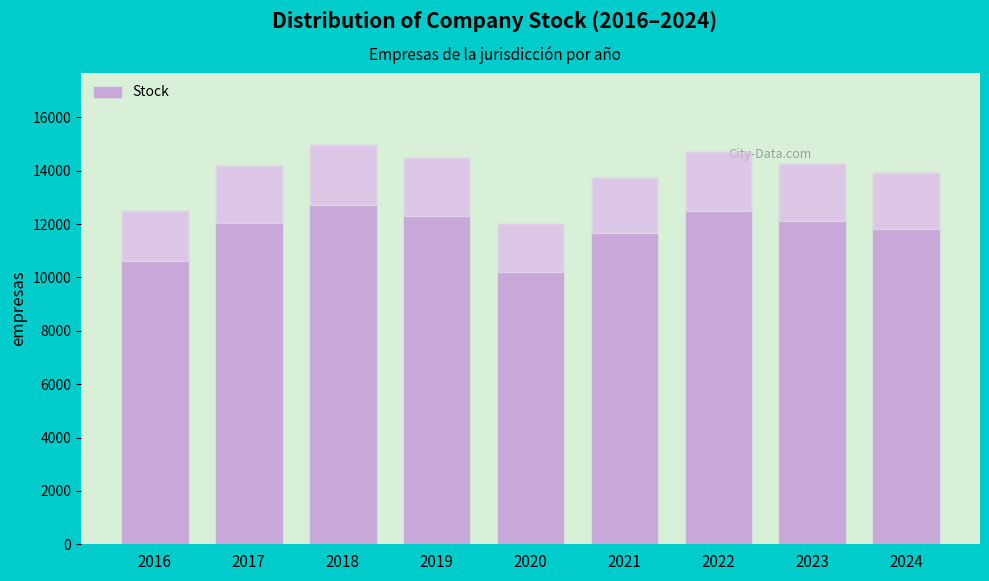

Reading right to left, list all the values displayed in this chart.

13899	14262	14694	13716	12020	14463	14969	14187	12502